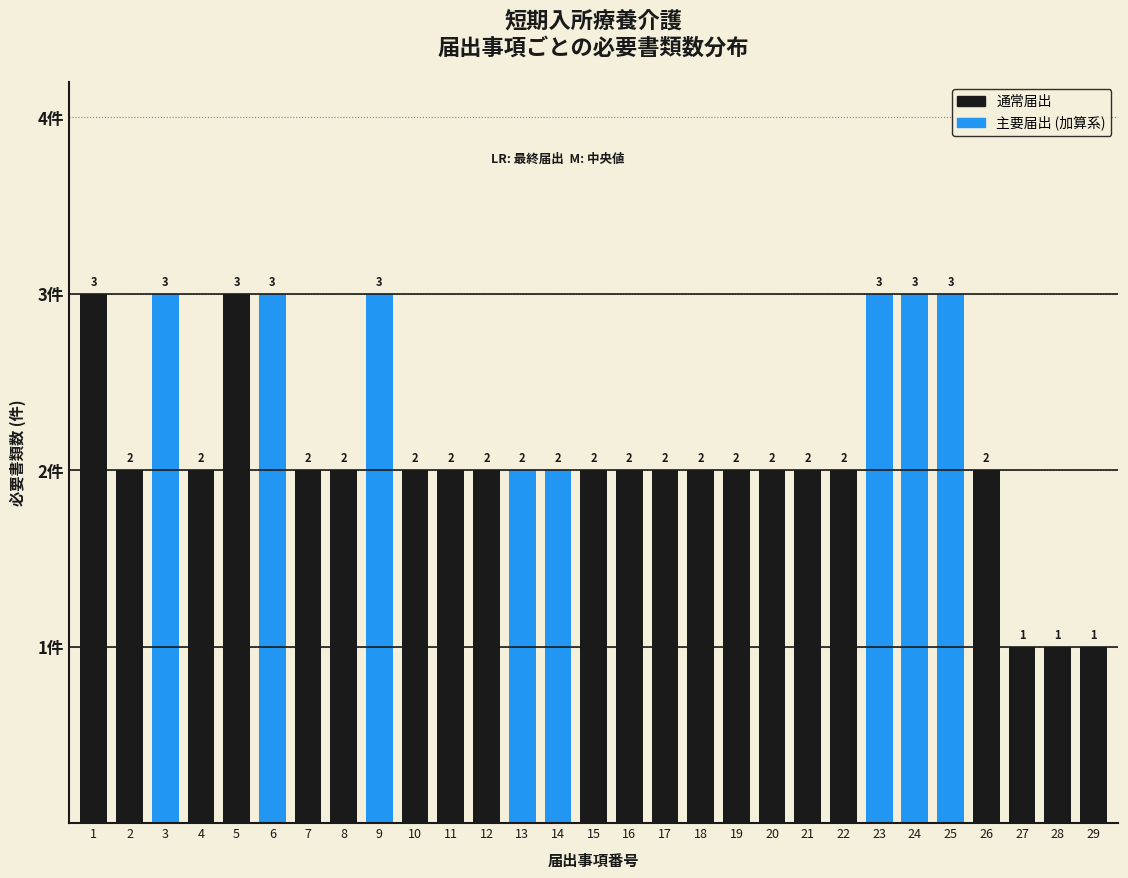

Reading left to right, transcribe all the data shown in this chart.

1=3	2=2	3=3	4=2	5=3	6=3	7=2	8=2	9=3	10=2	11=2	12=2	13=2	14=2	15=2	16=2	17=2	18=2	19=2	20=2	21=2	22=2	23=3	24=3	25=3	26=2	27=1	28=1	29=1